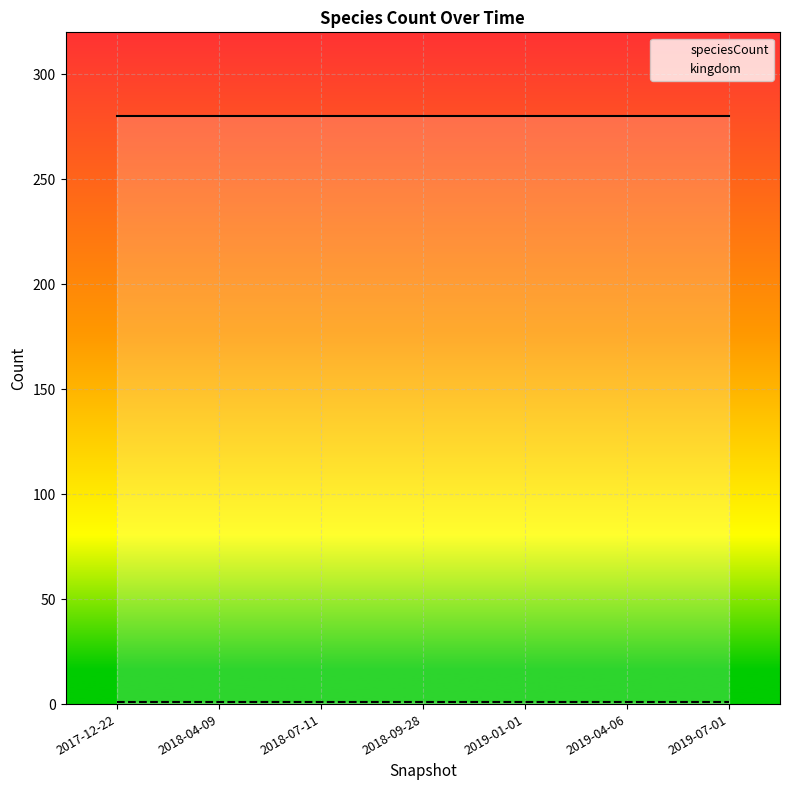

True or false: speciesCount and kingdom cross at least once.

False